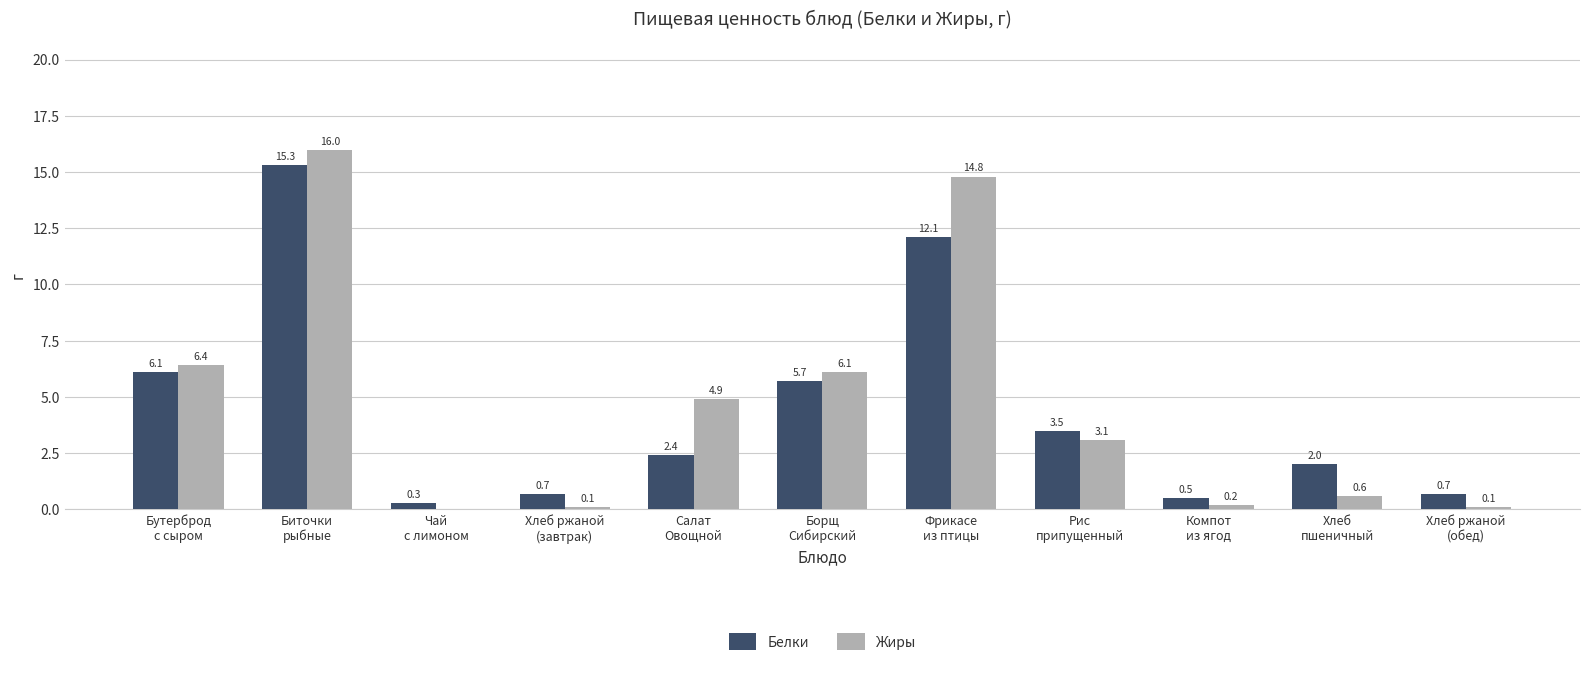

At which category is the sum across all series the highest?

Биточки
рыбные